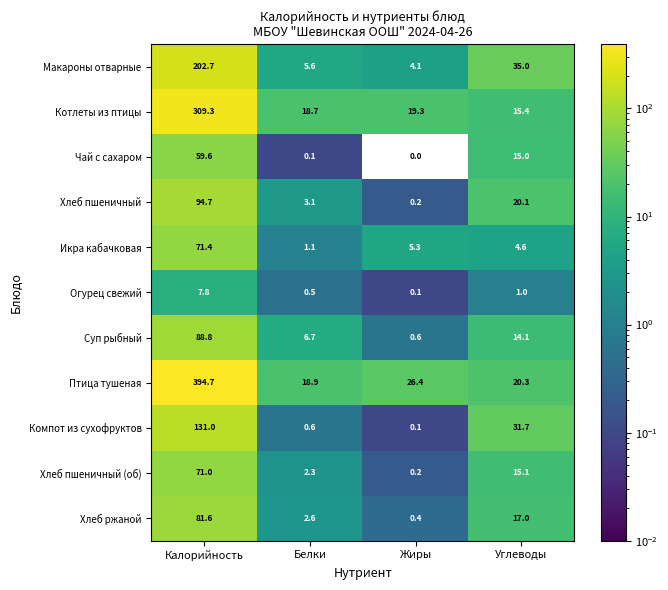

Is it true that Птица тушеная equals 38.1 at Жиры?

False